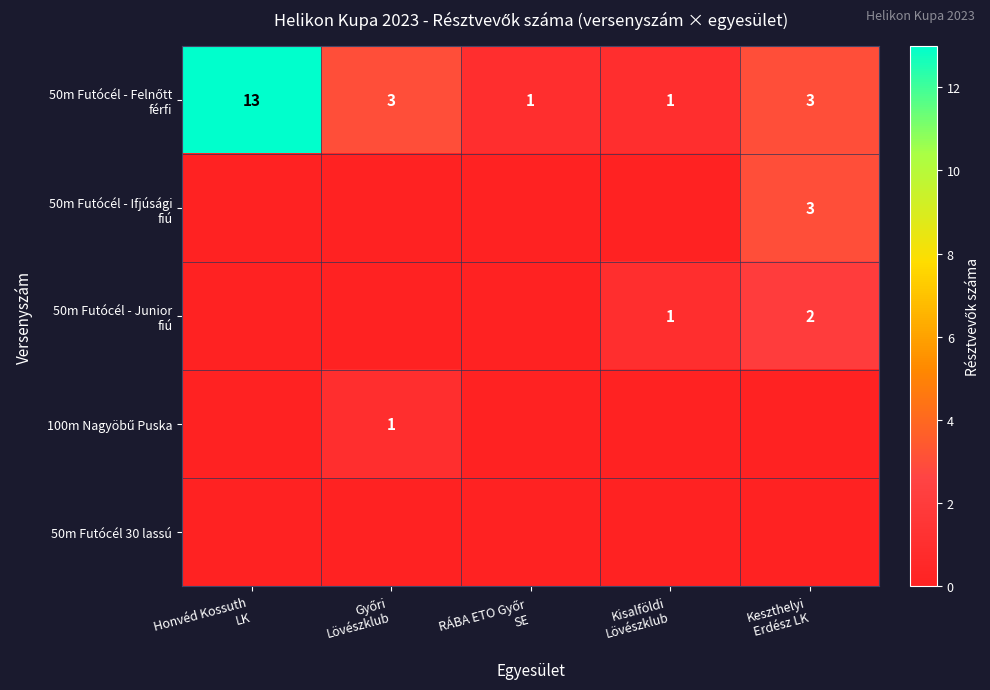

Which series has the widest spread of values?

50m Futócél - Felnőtt férfi